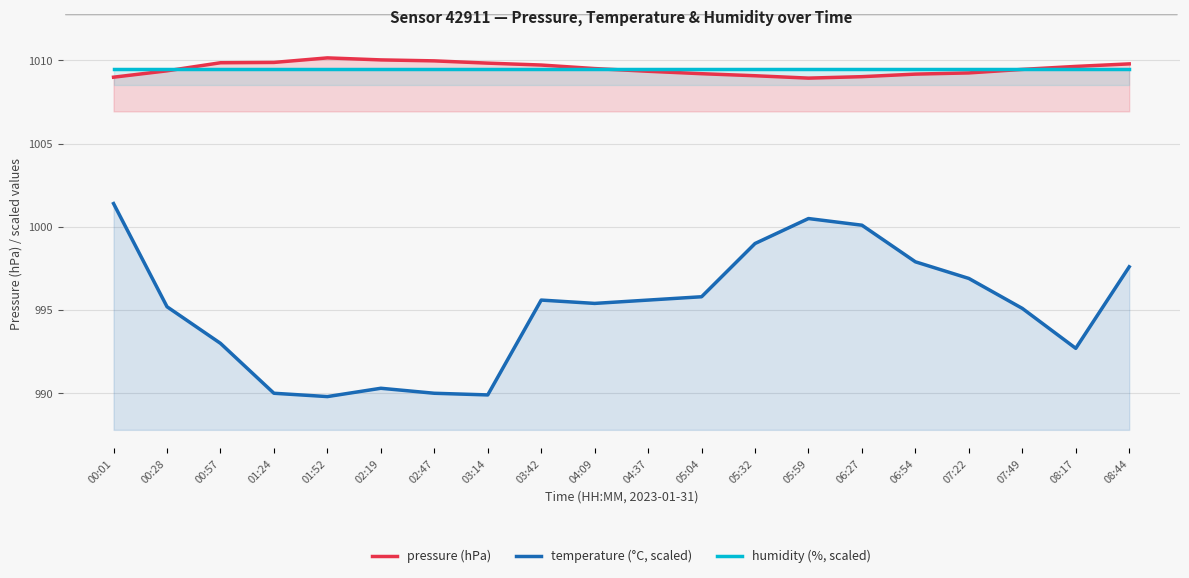

Rank the categories by humidity (%, scaled) value from lowest to highest.

00:01, 00:28, 00:57, 01:24, 01:52, 02:19, 02:47, 03:14, 03:42, 04:09, 04:37, 05:04, 05:32, 05:59, 06:27, 06:54, 07:22, 07:49, 08:17, 08:44